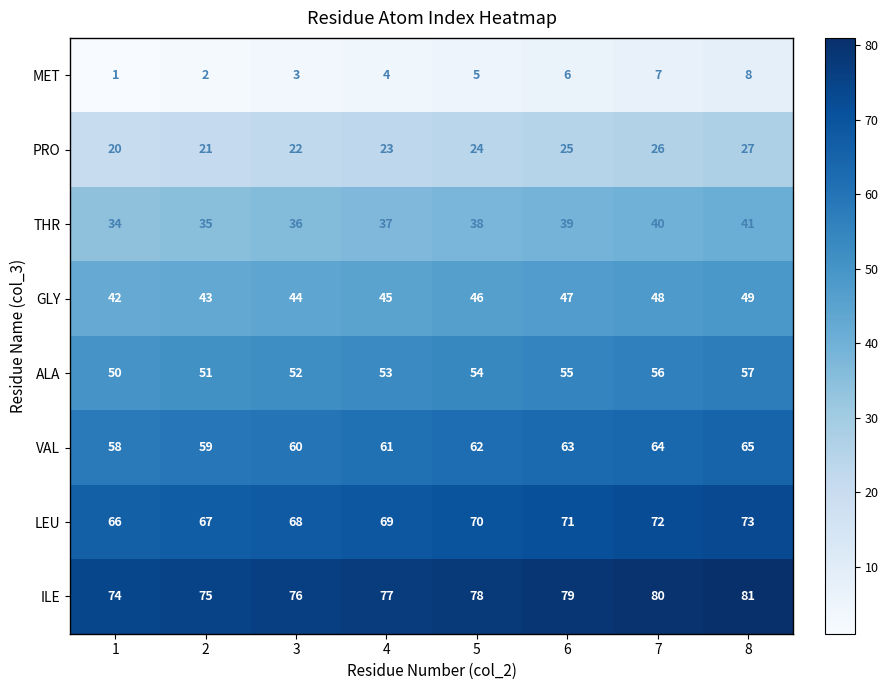

Count the THR values in the range 36 to 40.

5